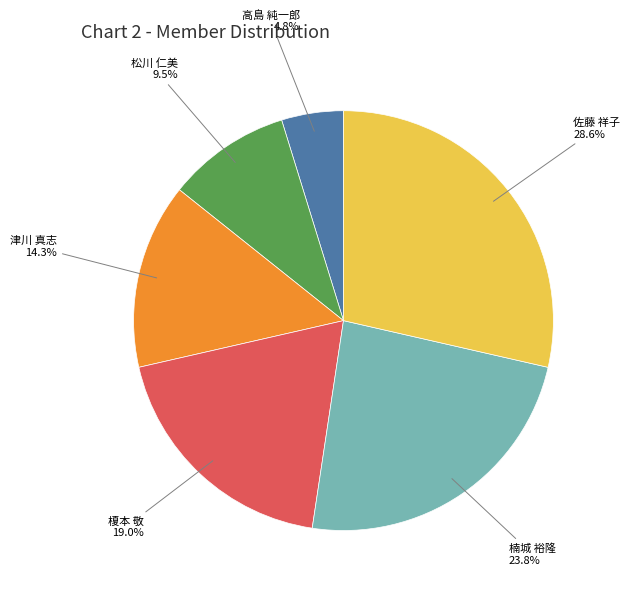

Rank the categories by value from lowest to highest.

高島 純一郎, 松川 仁美, 津川 真志, 榎本 敬, 楠城 裕隆, 佐藤 祥子